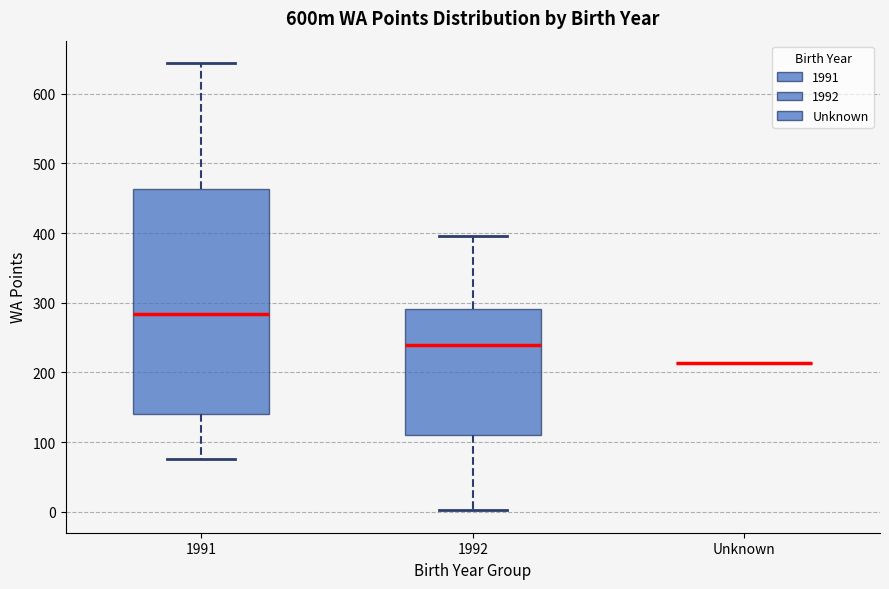

Where does the lower whisker of the box for 1991 end on the y-axis? The values are not printed on the chart, so give them approximately, as read against the axis.

80